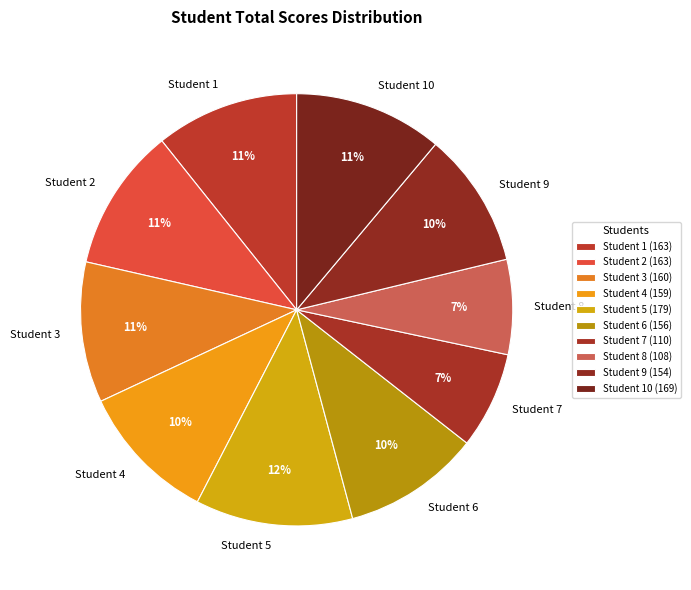

To the nearest percent, what portion does Student 8 represent?

7%